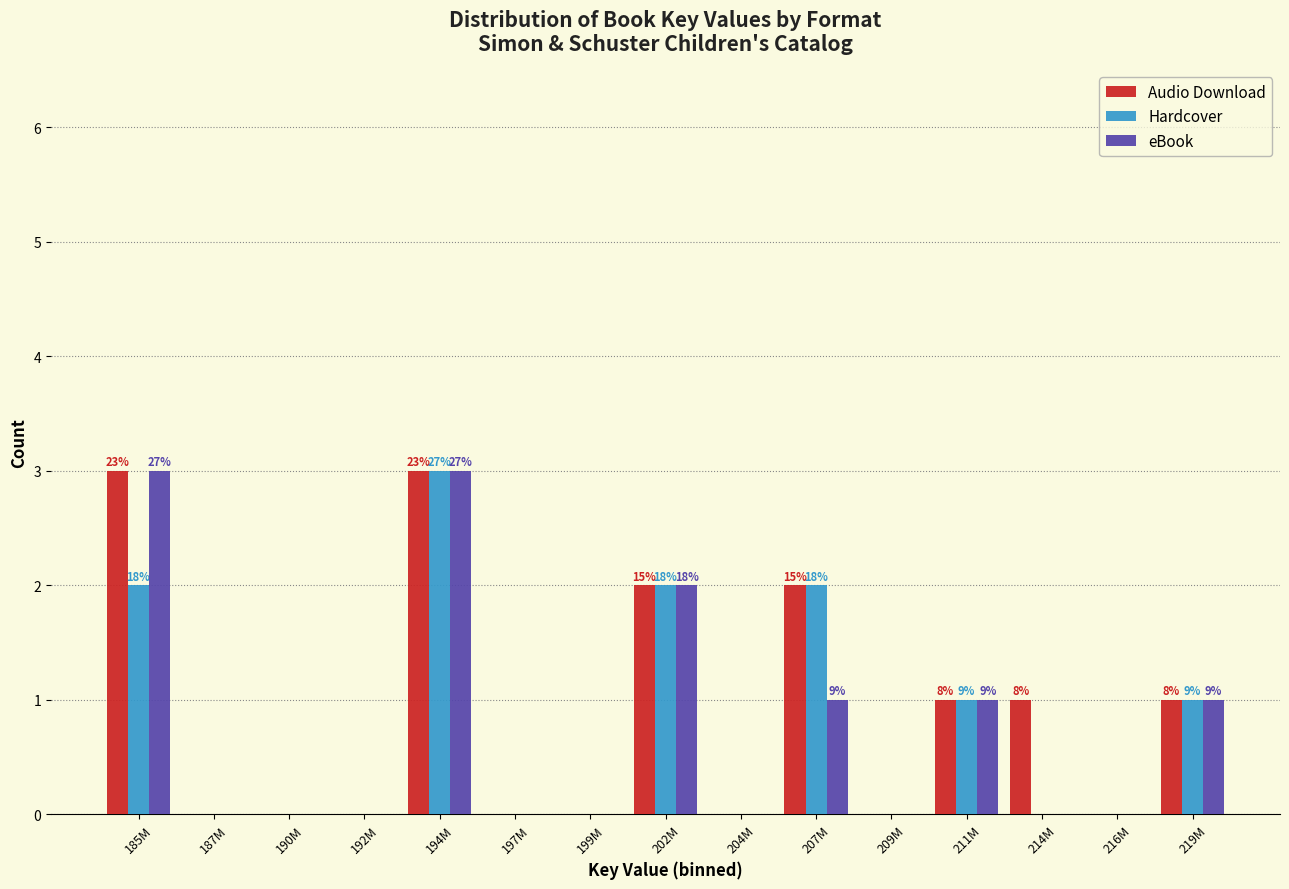

What is the highest value of the eBook series?

3